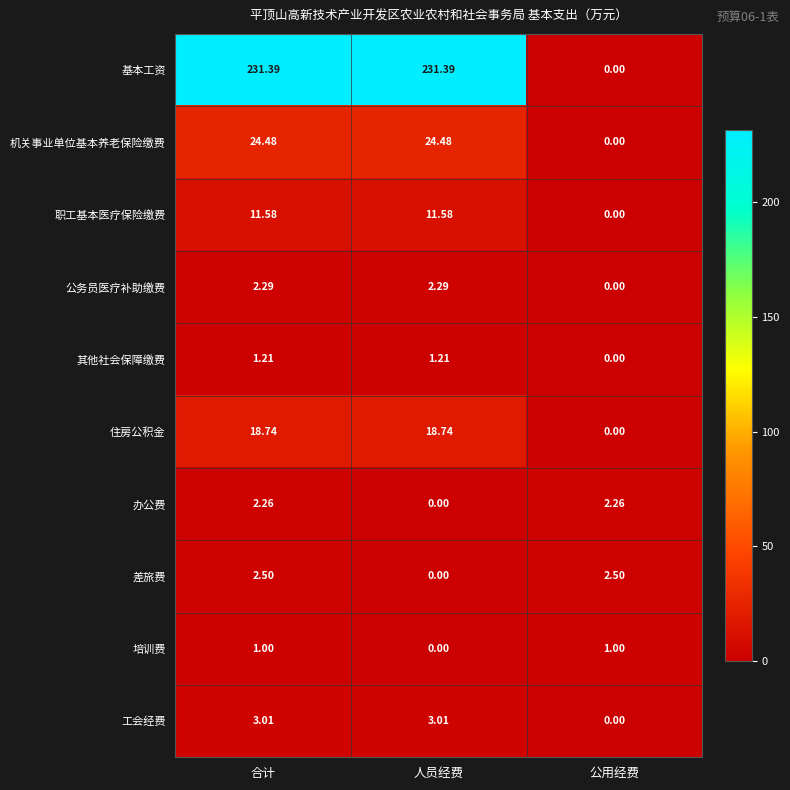

List the series in order of their peak value, highest first.

基本工资, 机关事业单位基本养老保险缴费, 住房公积金, 职工基本医疗保险缴费, 工会经费, 差旅费, 公务员医疗补助缴费, 办公费, 其他社会保障缴费, 培训费